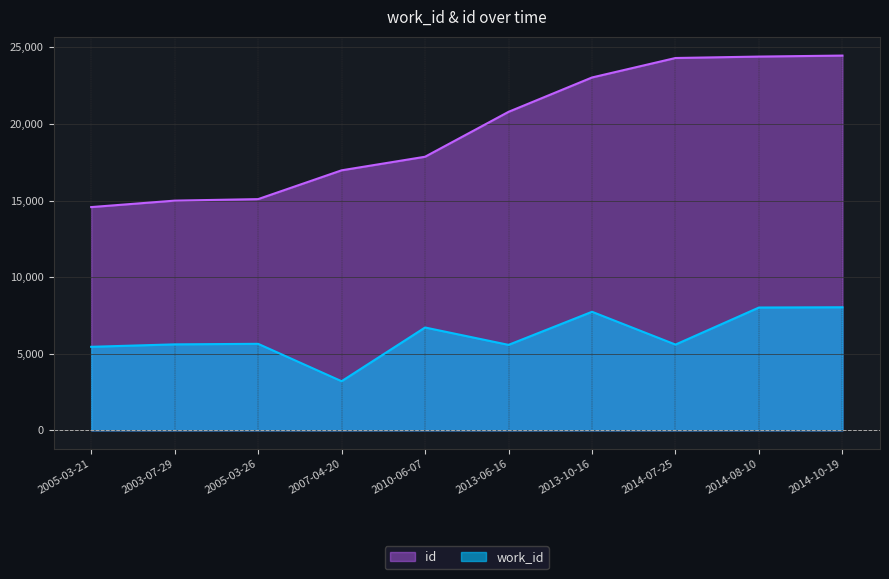

How many values in the work_id series exceed 5647?

4